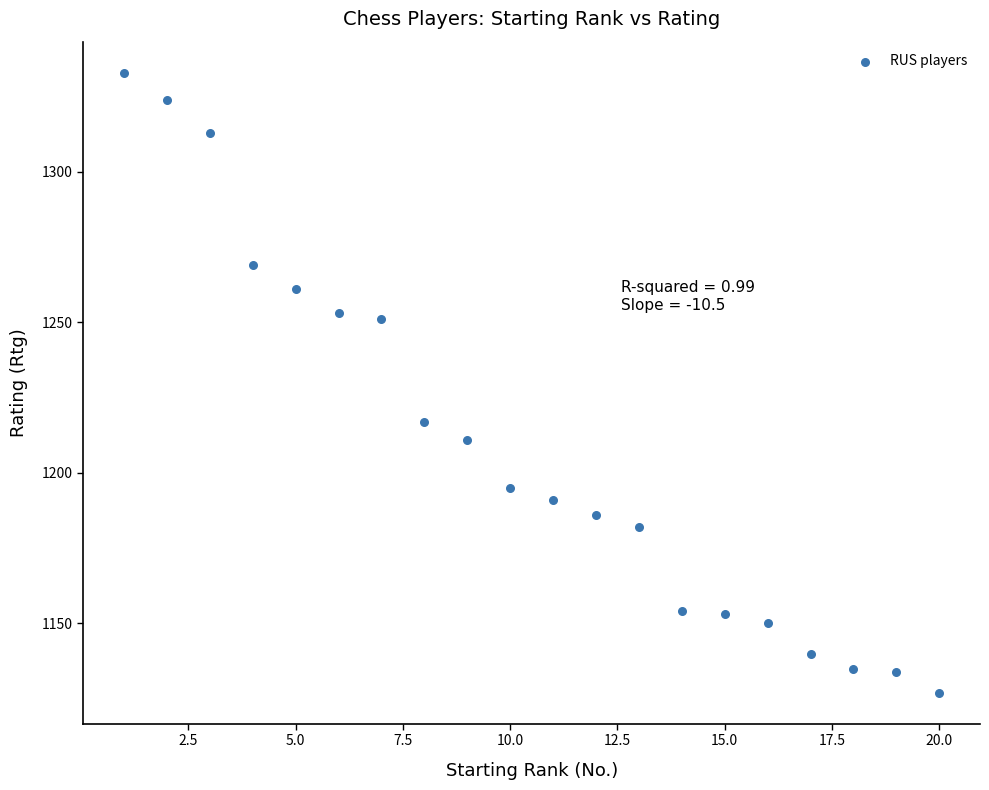

What is the range of X values (max minus min)?

19